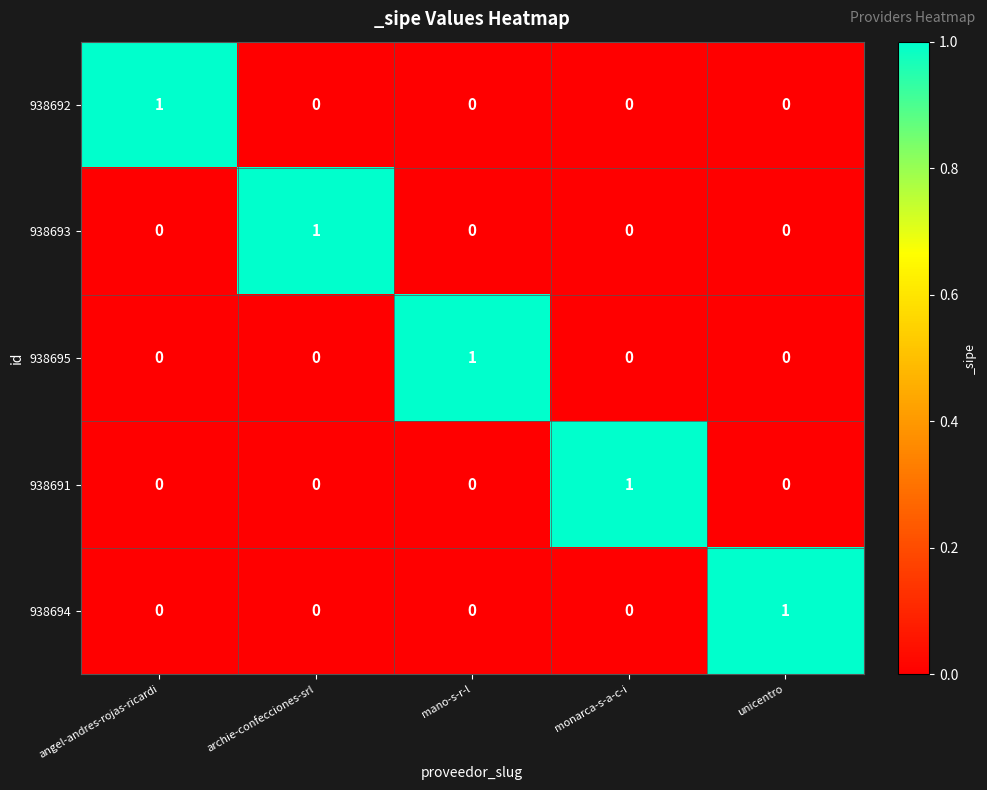

Is the value of 938691 at monarca-s-a-c-i greater than the value of 938694 at angel-andres-rojas-ricardi?

Yes